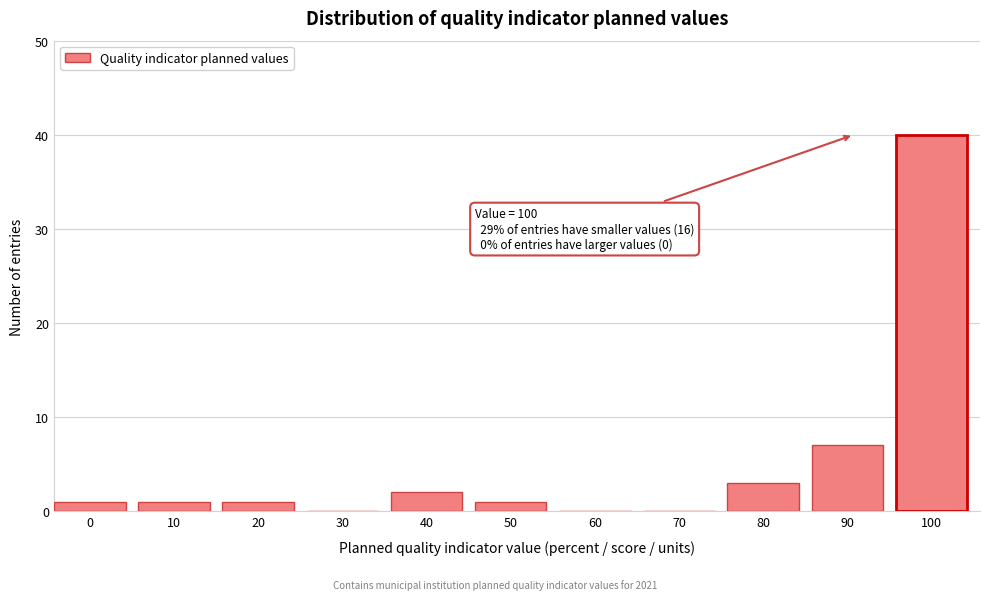

Reading left to right, extract all data points from this chart.

0=1	10=1	20=1	30=0	40=2	50=1	60=0	70=0	80=3	90=7	100=40